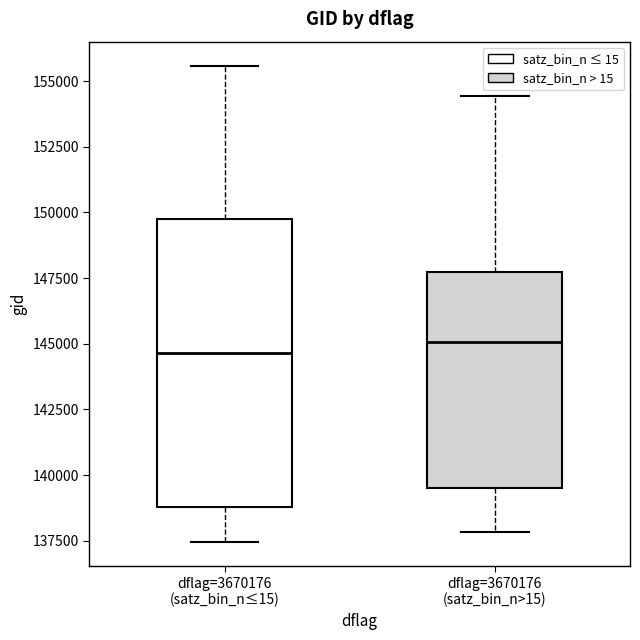

Reading left to right, transcribe this box plot: for each box, give where its median line is, the range the box spans, and where its two whiskers end, as read against the y-axis. The values are not printed on the chart, so give them approximately, as read against the axis.

dflag=3670176 (satz_bin_n≤15): median 144500, box 139000 to 150000, whiskers 137500 to 155500
dflag=3670176 (satz_bin_n>15): median 145000, box 139500 to 147500, whiskers 138000 to 154500